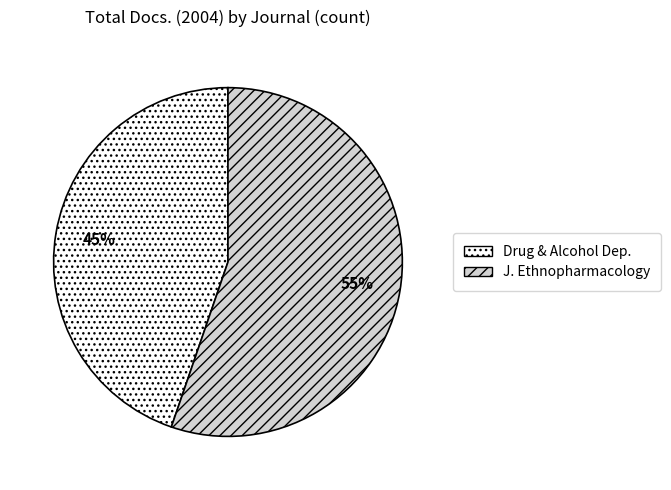

Does any single category account for the majority?

Yes